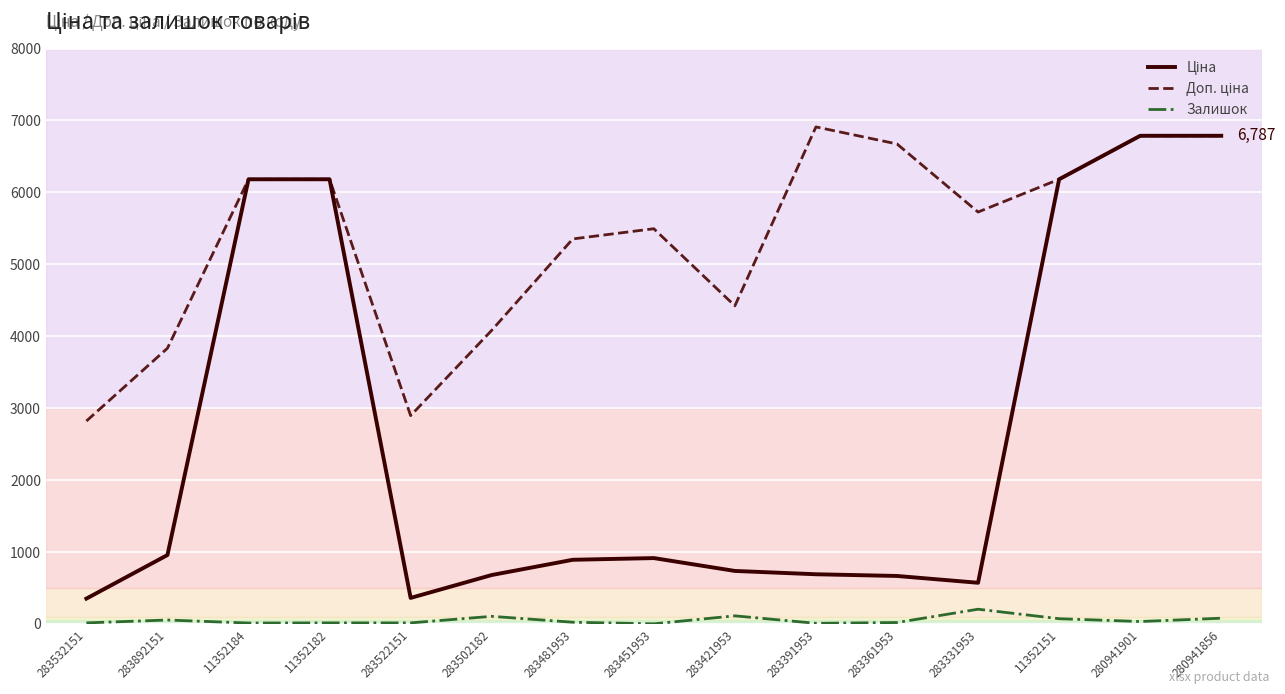

At how many categories does at least one series exceed 3200?

13